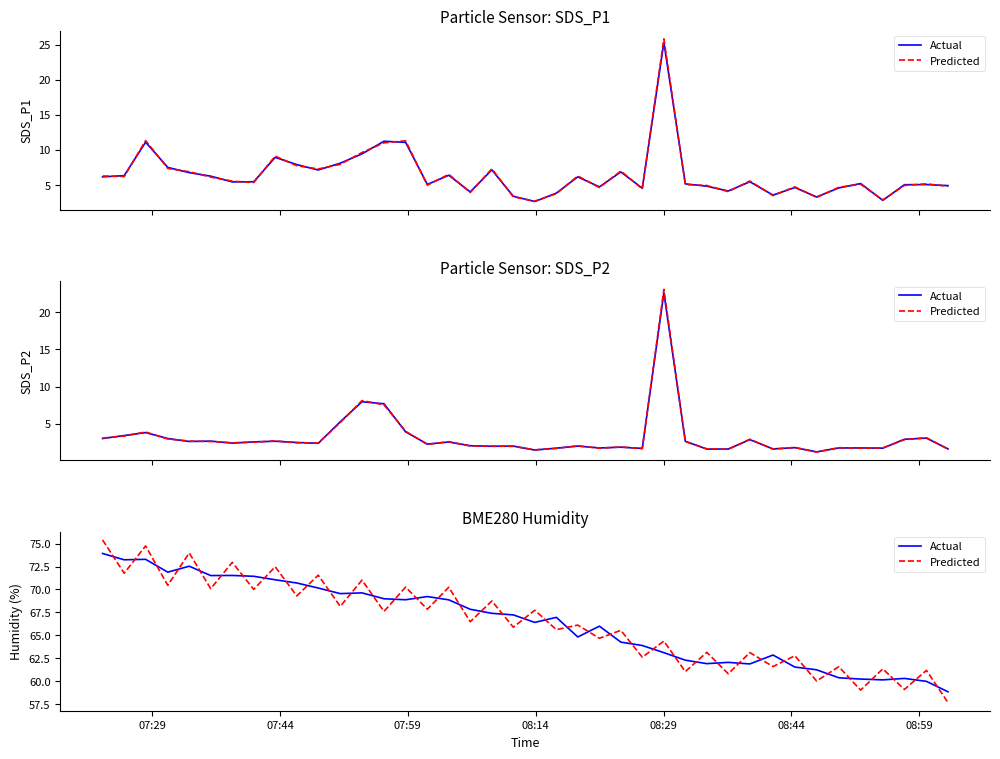

The value of Actual at 07:44 is 122.7. True or false?

False